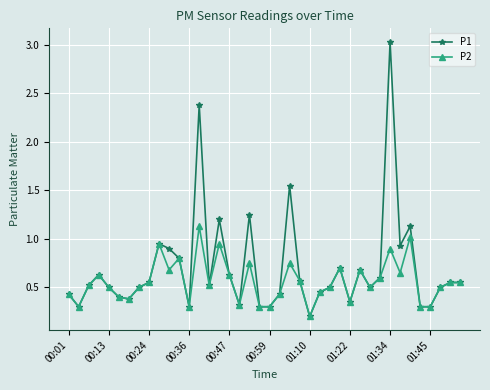

True or false: P2 has more than 0 points higher than both neighbors.

True